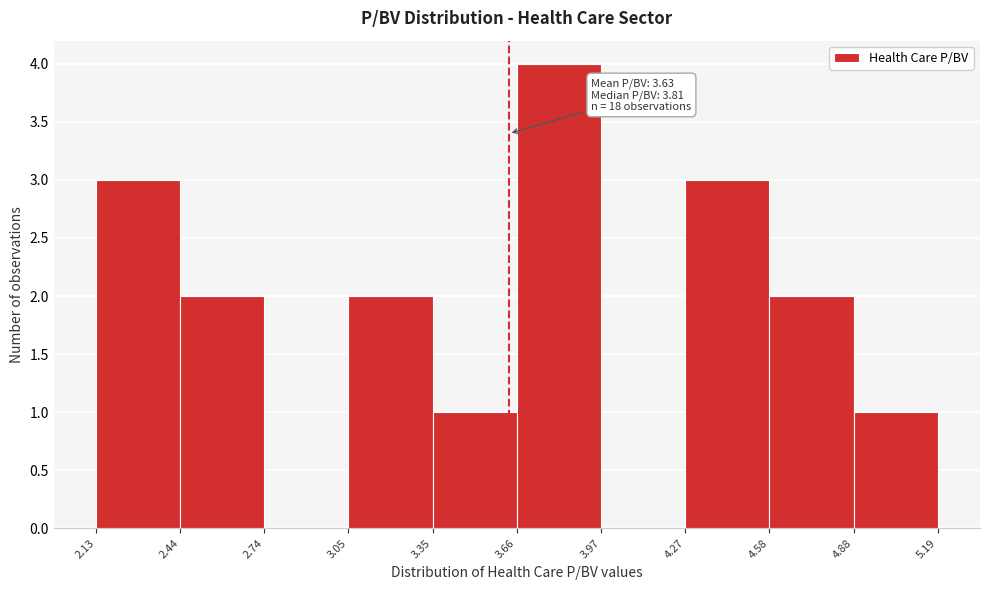

Over which range of the x-axis is the bar tallest?

3.66 to 3.97